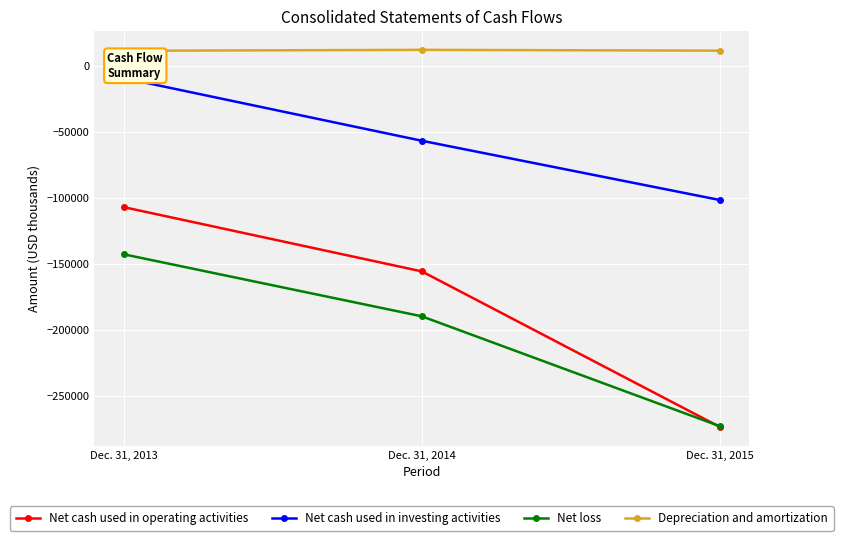

How many values in the Net loss series exceed -189618?

1